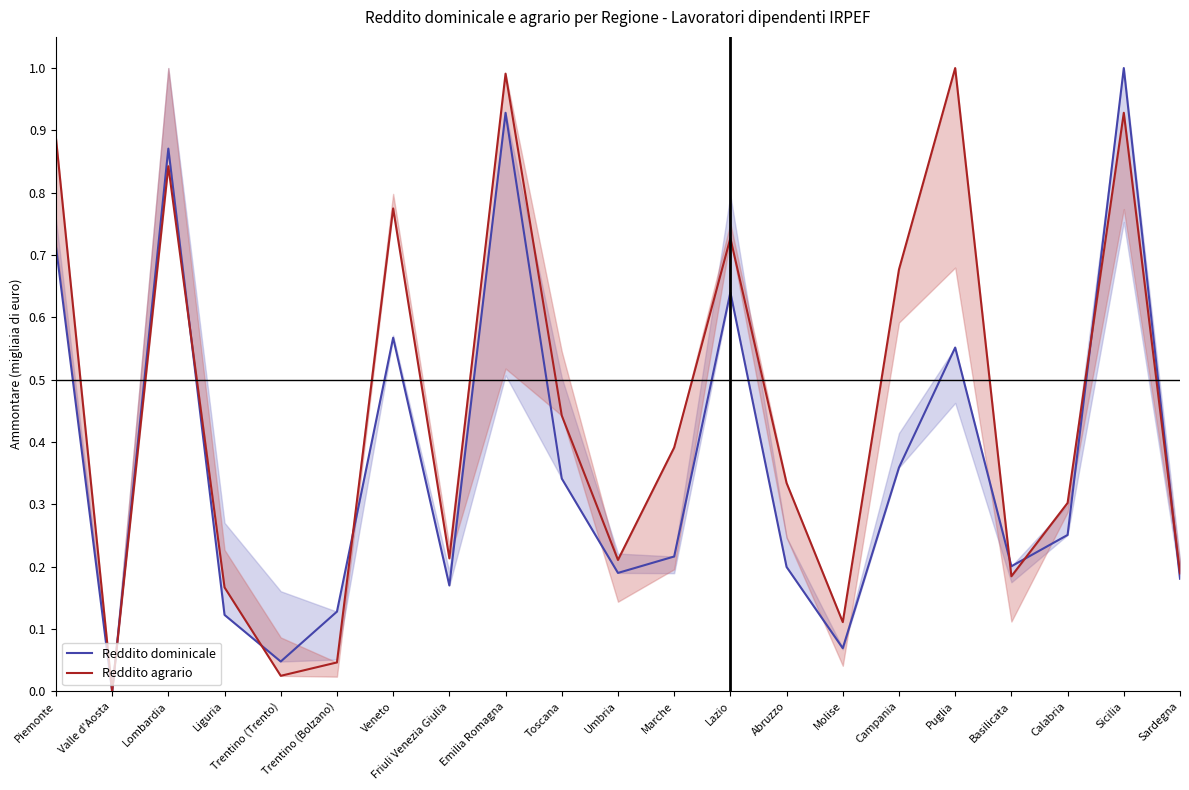

What position from the right is Basilicata?

4